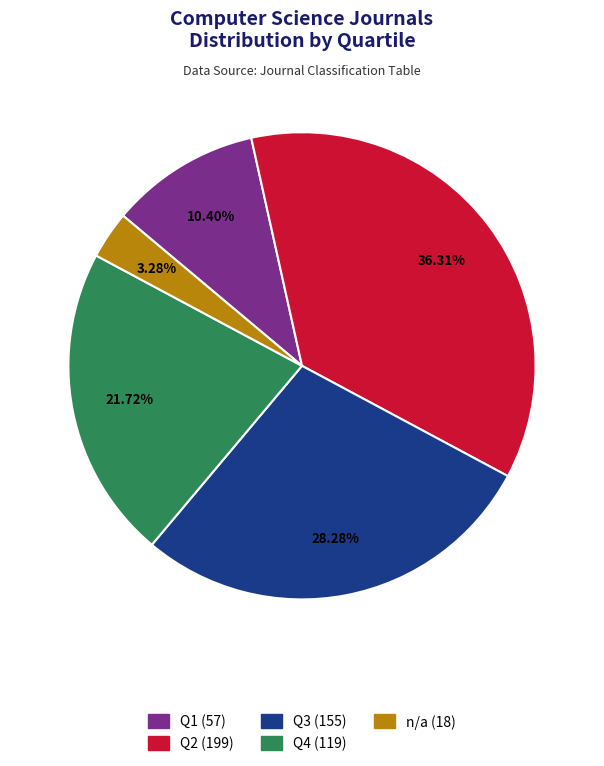

To the nearest percent, what is the average slice percentage?

20%